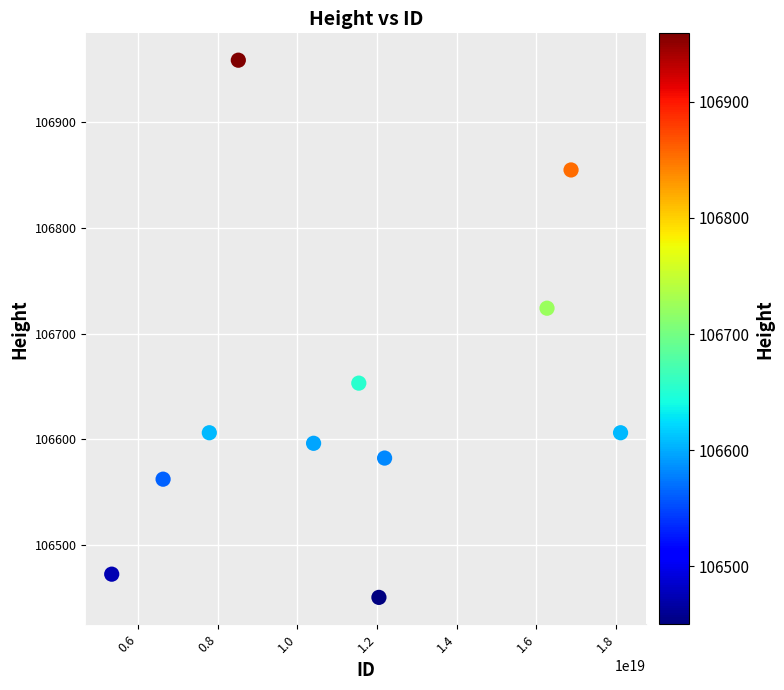

What Y value in the scatter plot is closest to 106704?

106724